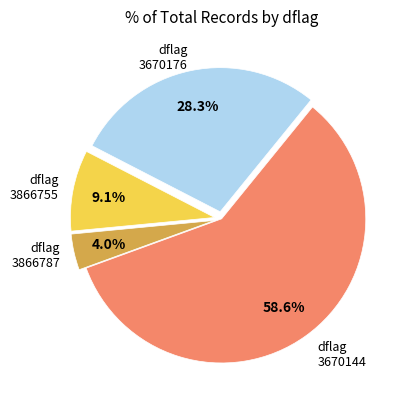

Does any single category account for the majority?

Yes